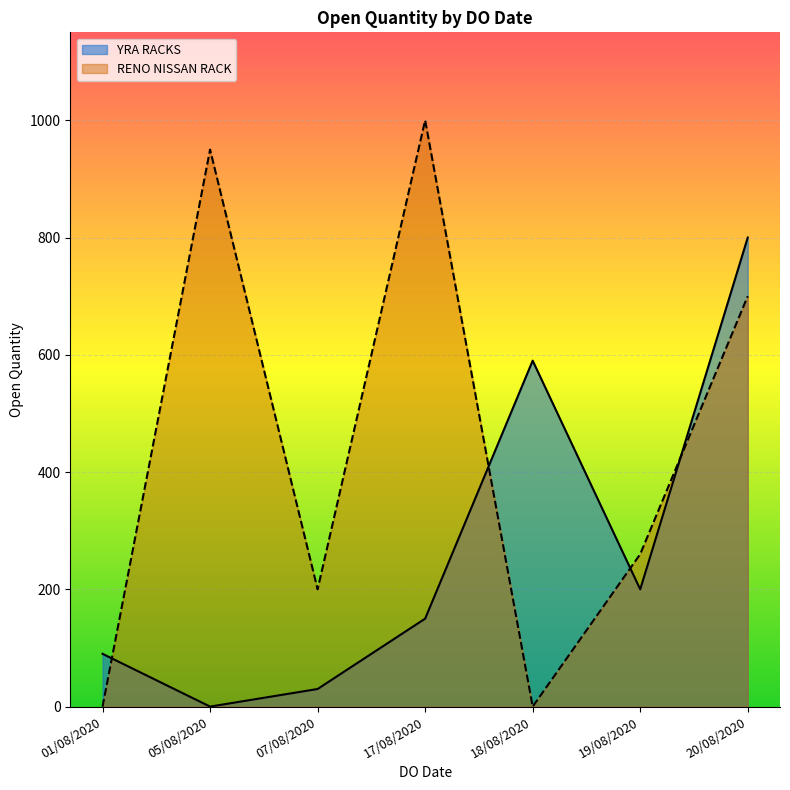

True or false: RENO NISSAN RACK has a value of 200 at 07/08/2020.

True